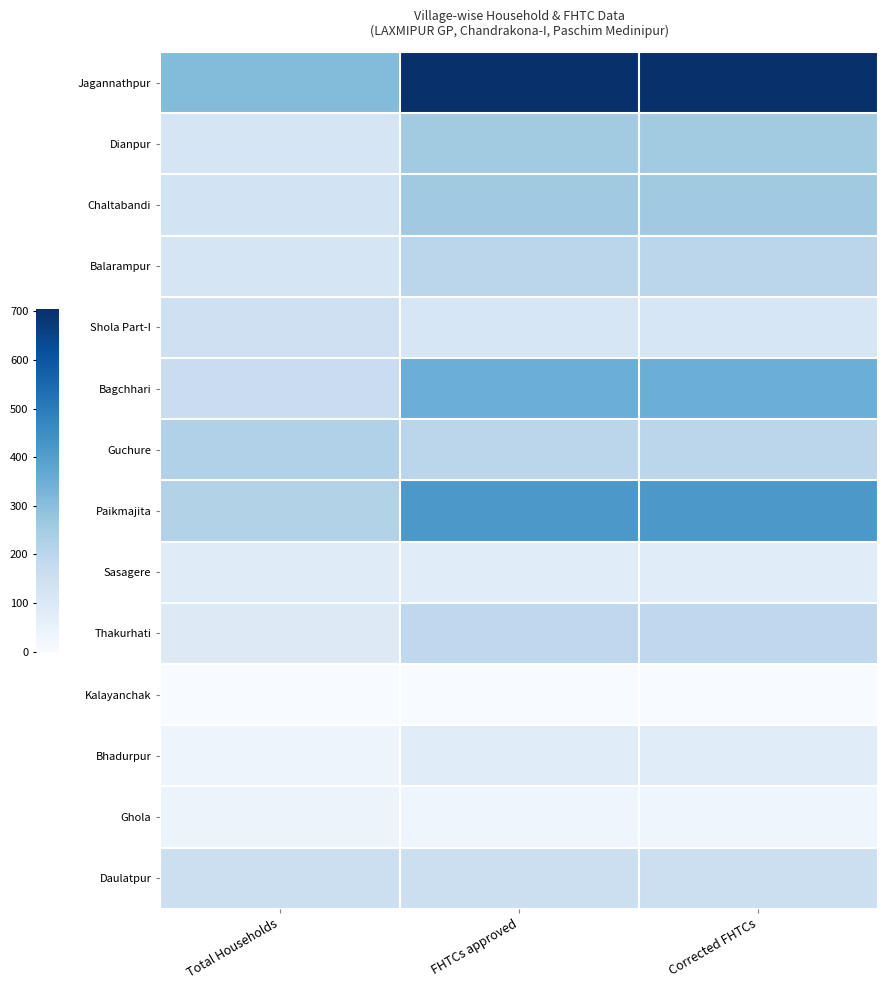

What is the spread (max minus min) of values at FHTCs approved?

705